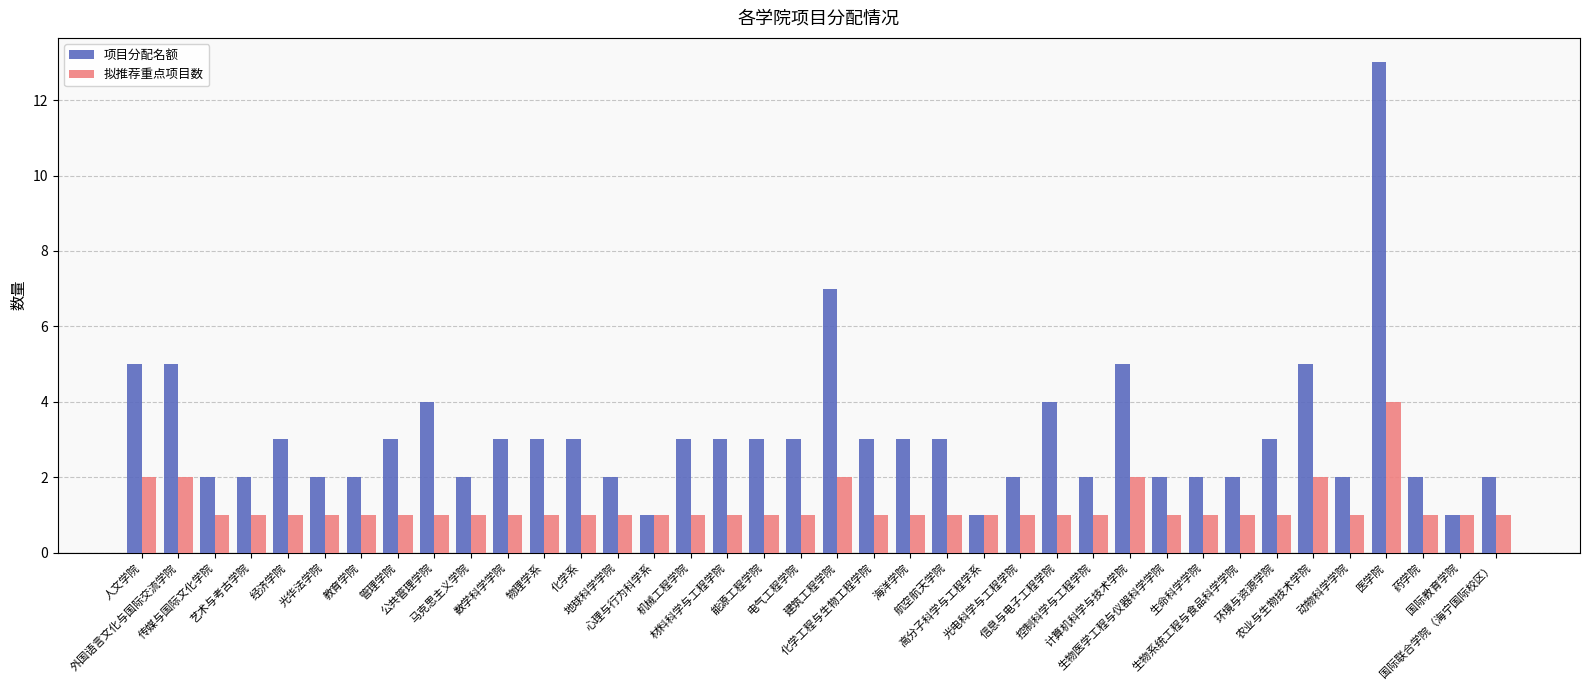

What are all the series names shown in the legend?

项目分配名额, 拟推荐重点项目数